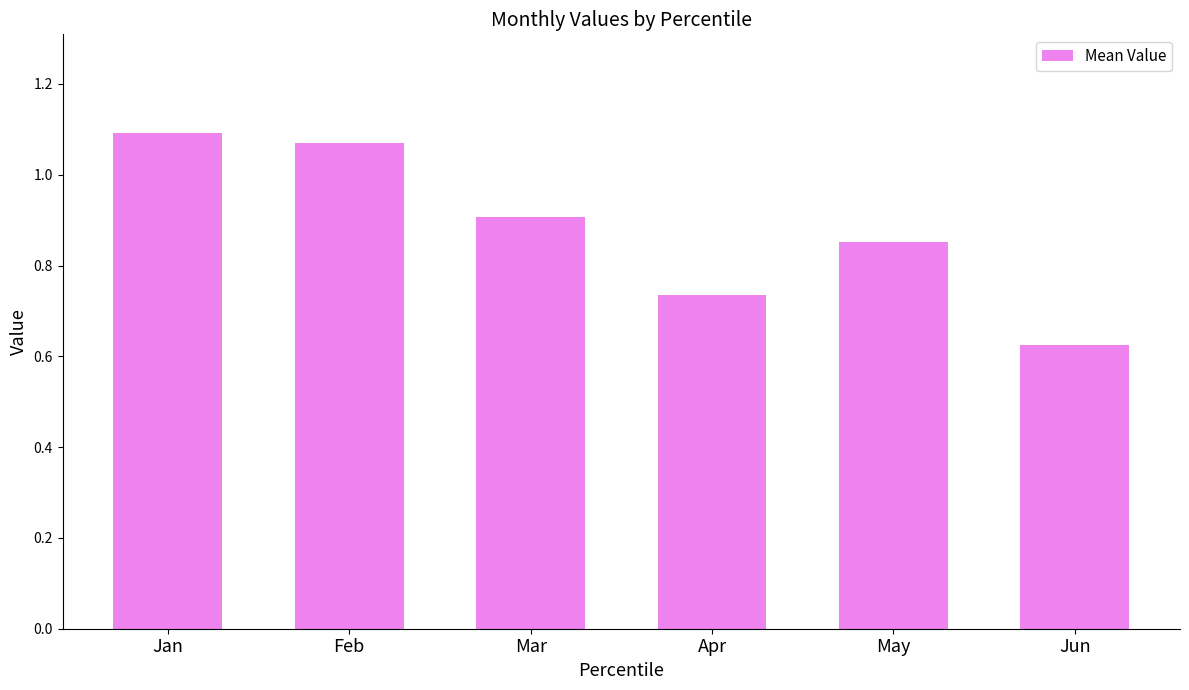

Between May and Jan, which is larger?

Jan